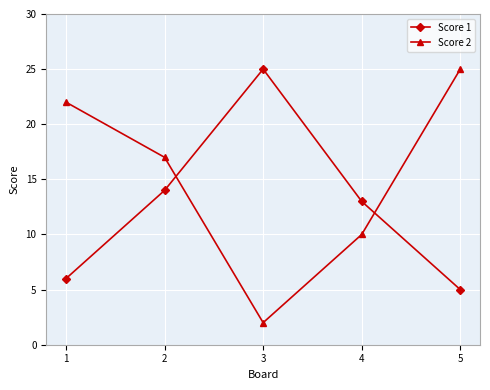

List the series in order of their overall mean, highest first.

Score 2, Score 1